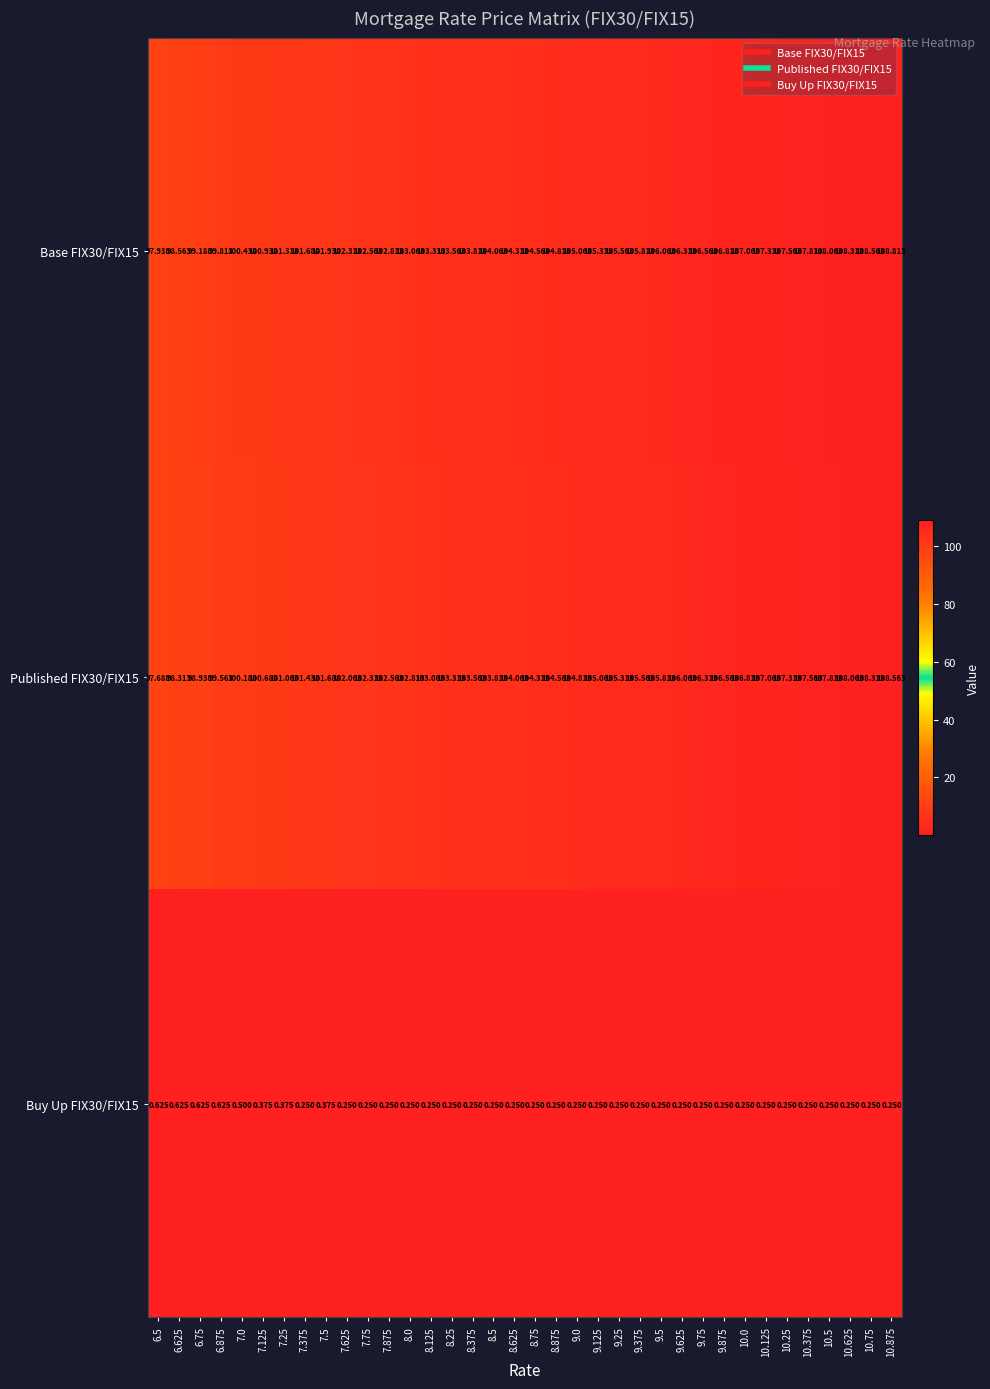

Count the number of categories in the chart.

36